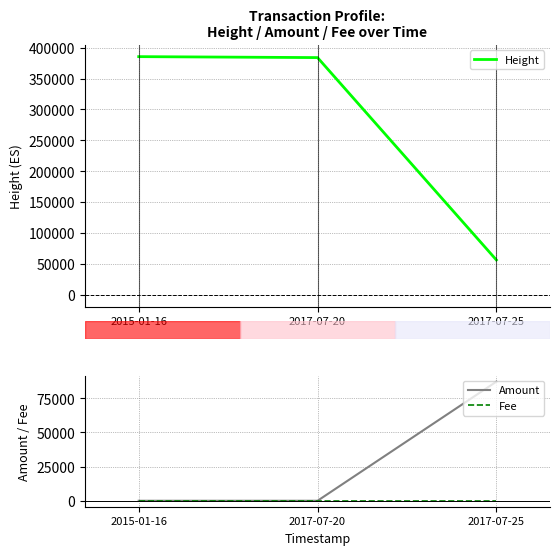

What is the label of the 2nd point from the left?

2017-07-20